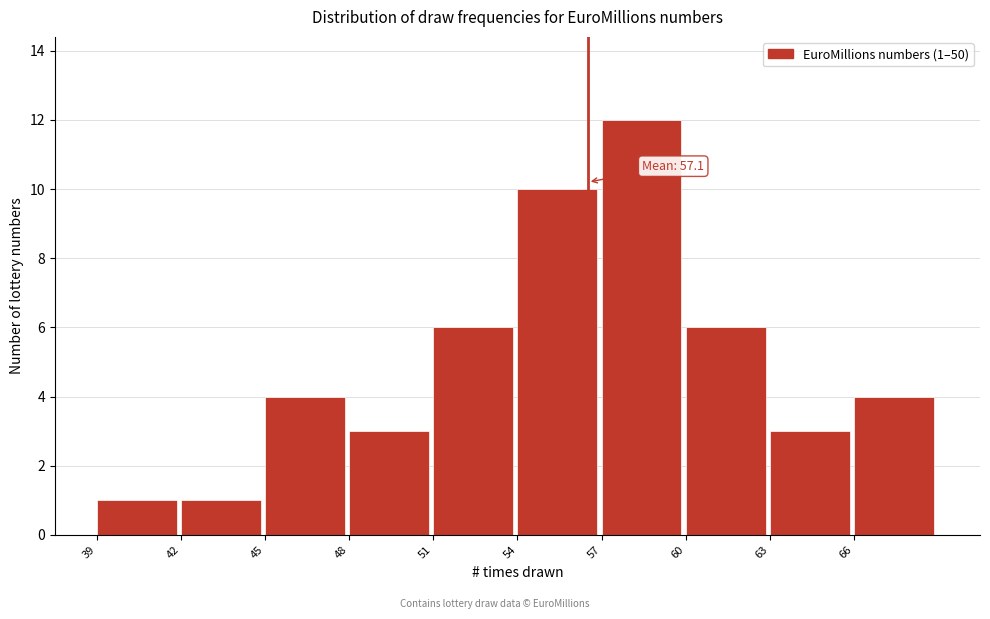

Reading left to right, transcribe all the data shown in this chart.

39=1	42=1	45=4	48=3	51=6	54=10	57=12	60=6	63=3	66=4